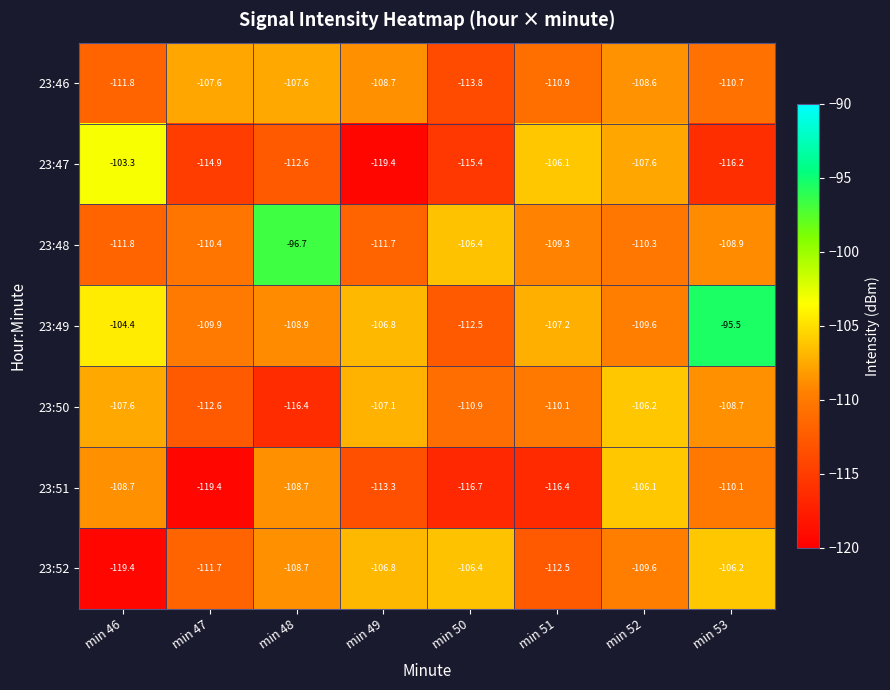

At which category does the chart reach its peak across all series?

min 53